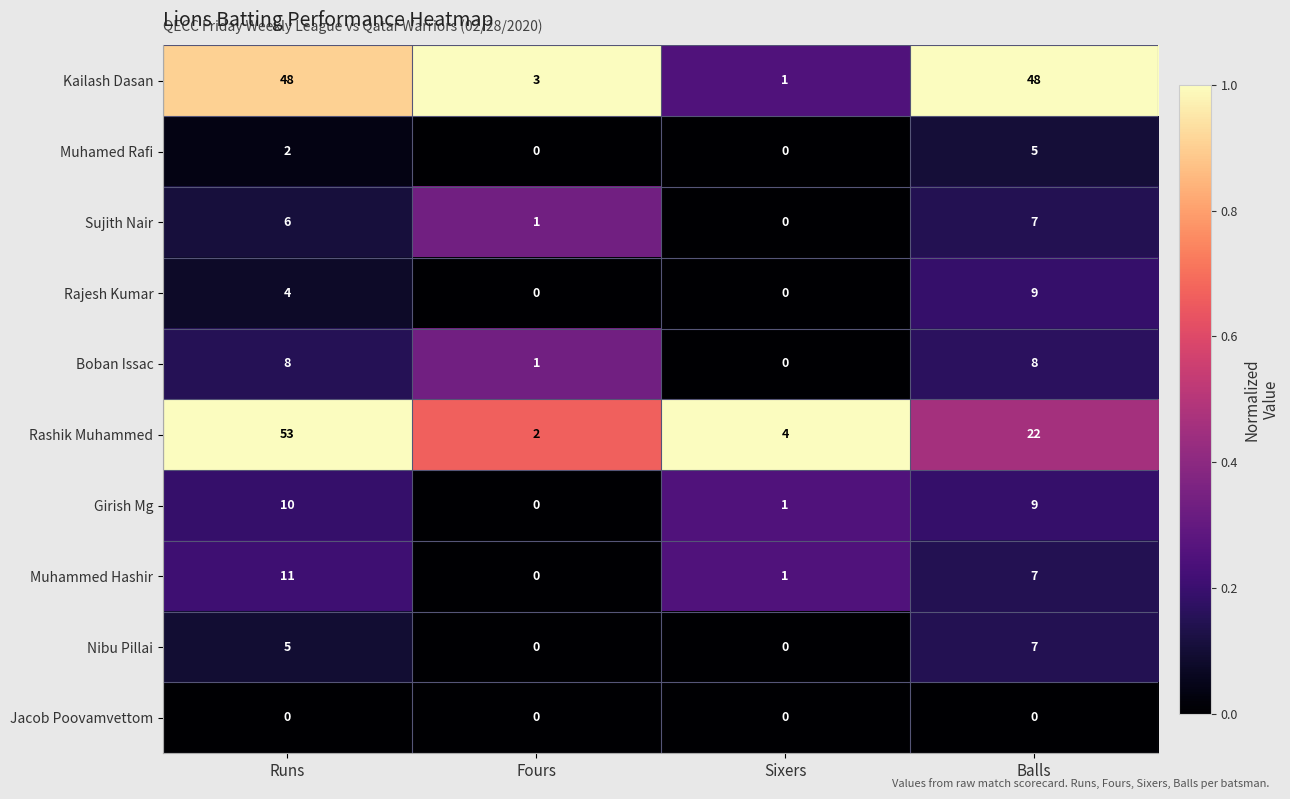

Which series has the largest total across all categories?

Kailash Dasan